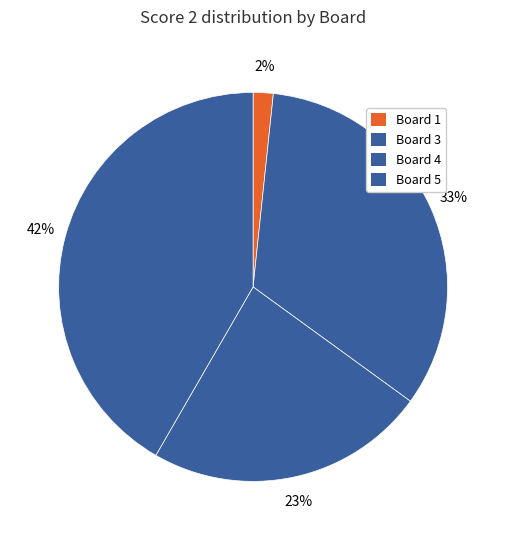

Is there any slice that represents more than half of the pie?

No